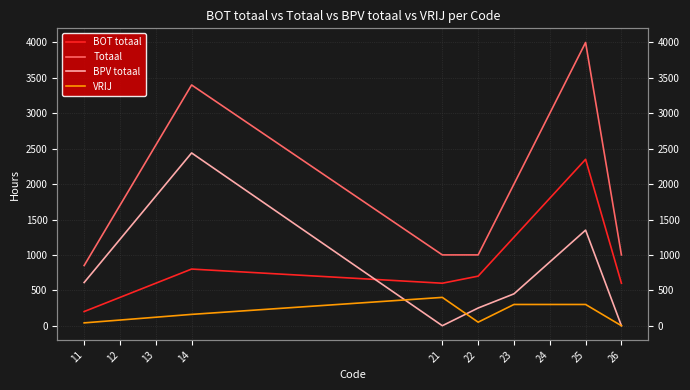

At which label is BPV totaal closest to 1220?

12